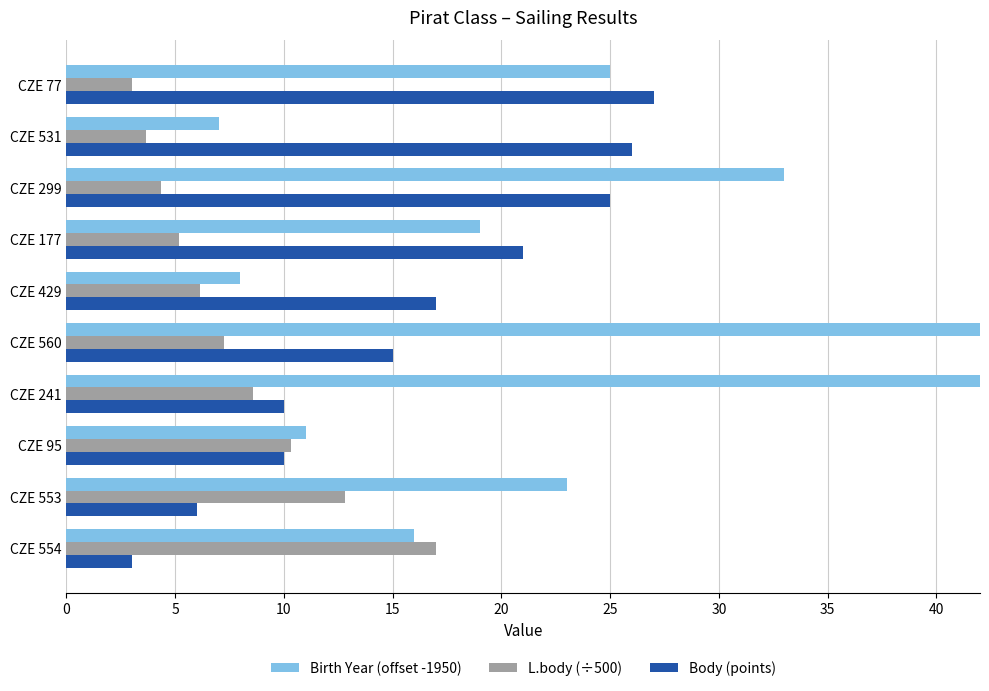

What is the difference between the highest and lowest values at CZE 554?

14.0